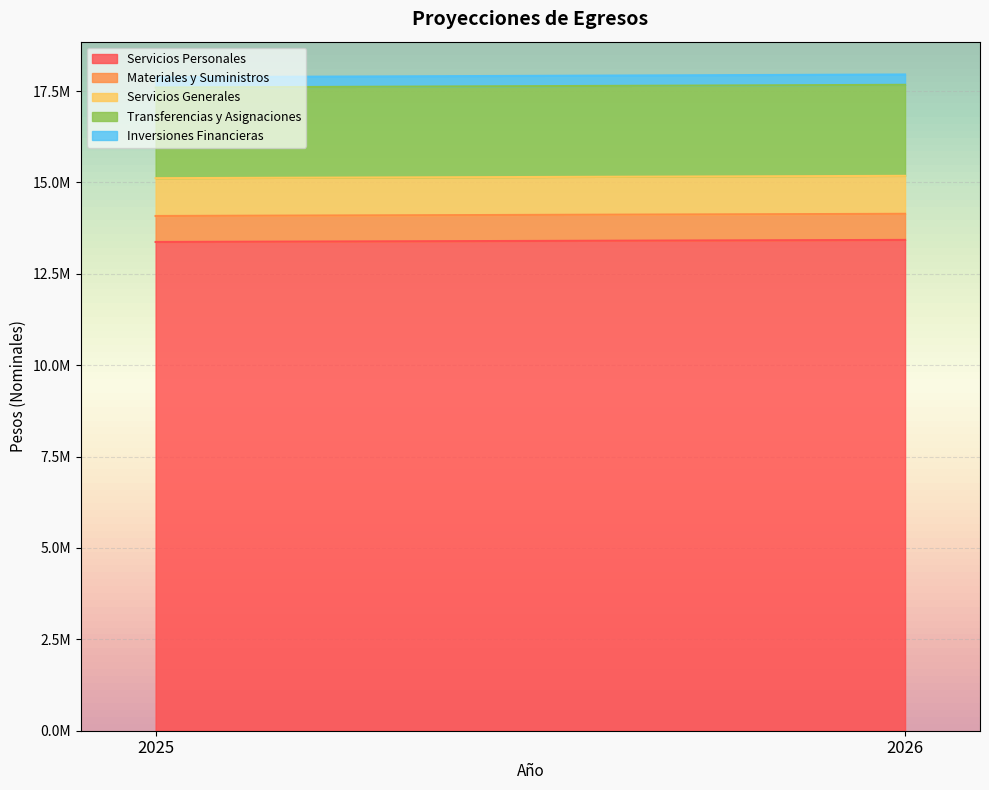

Does the chart display data point markers on the line(s)?

No